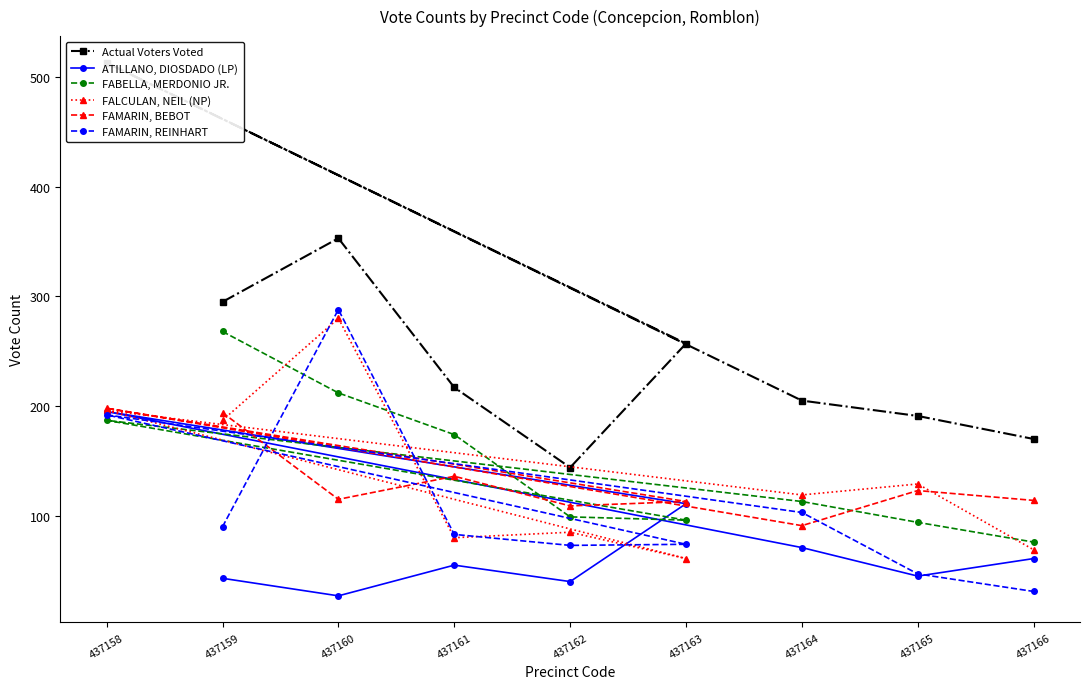

Between 437162 and 437158, which series saw the biggest shift?

Actual Voters Voted